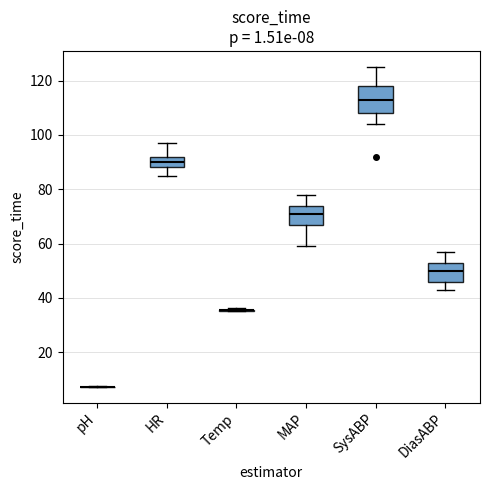

Which box is the tallest, from its lower edge to its upper edge?

SysABP